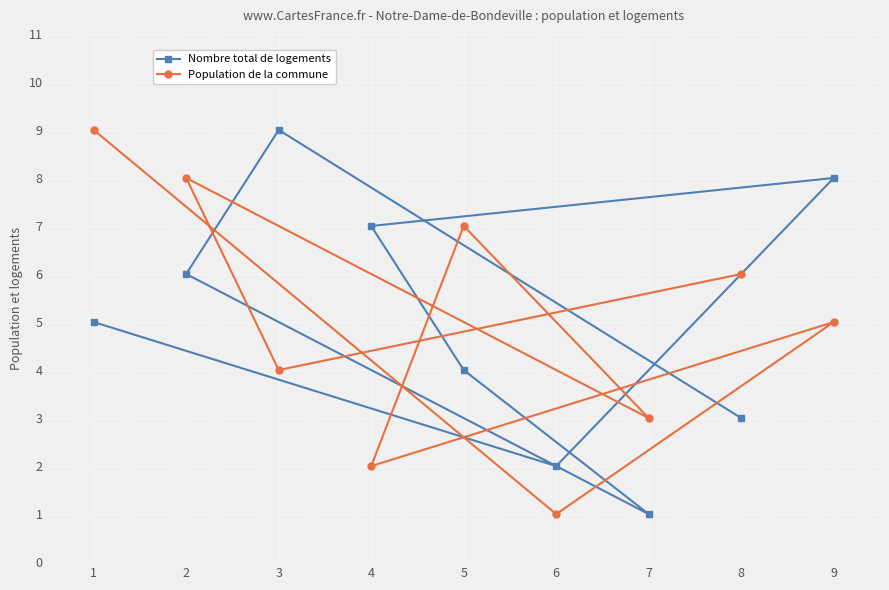

In Population de la commune, how many points are lower than both neighbors (excluding endpoints)?

4